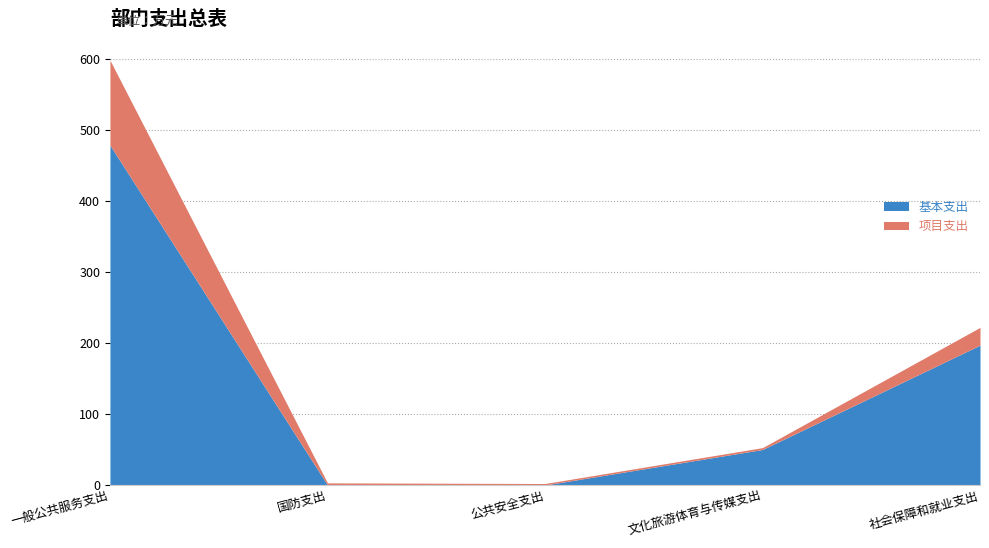

At how many categories does at least one series exceed 583?

1